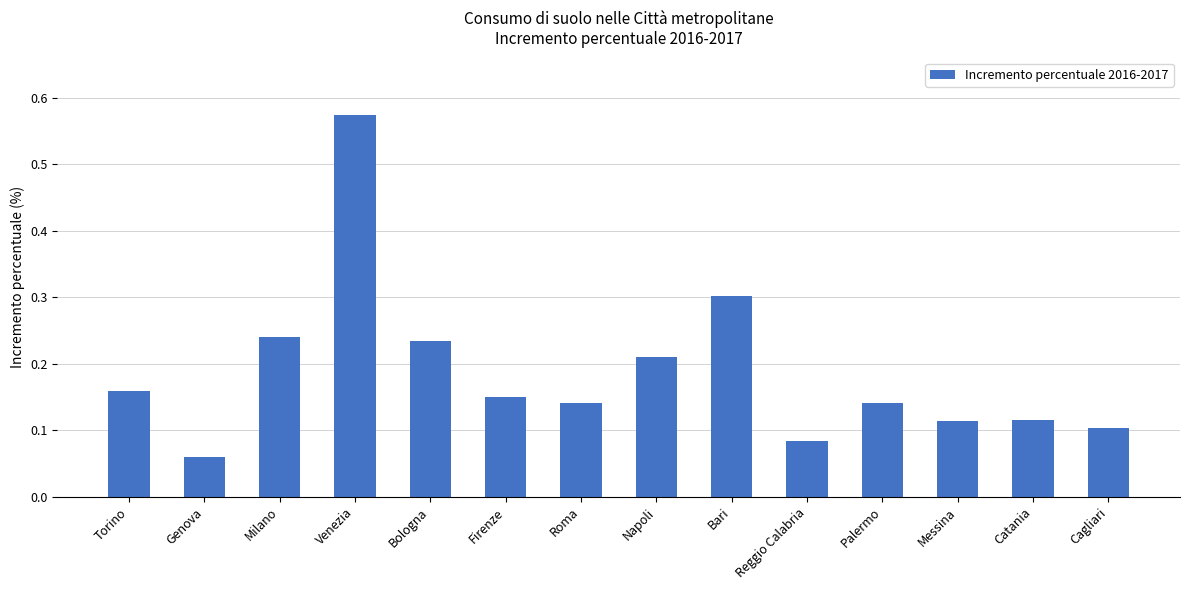

At which category does the chart reach its peak across all series?

Venezia